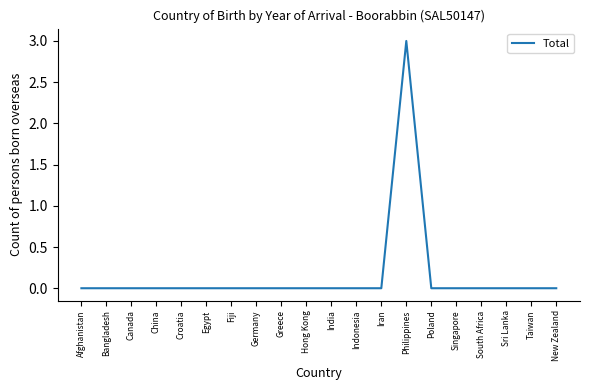

How many lines are shown in the chart?

1